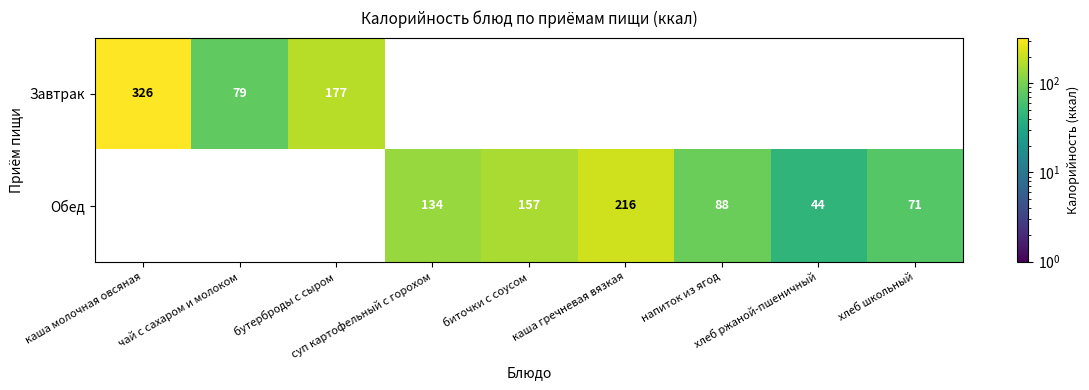

Which label corresponds to the smallest value in the chart?

хлеб ржаной-пшеничный